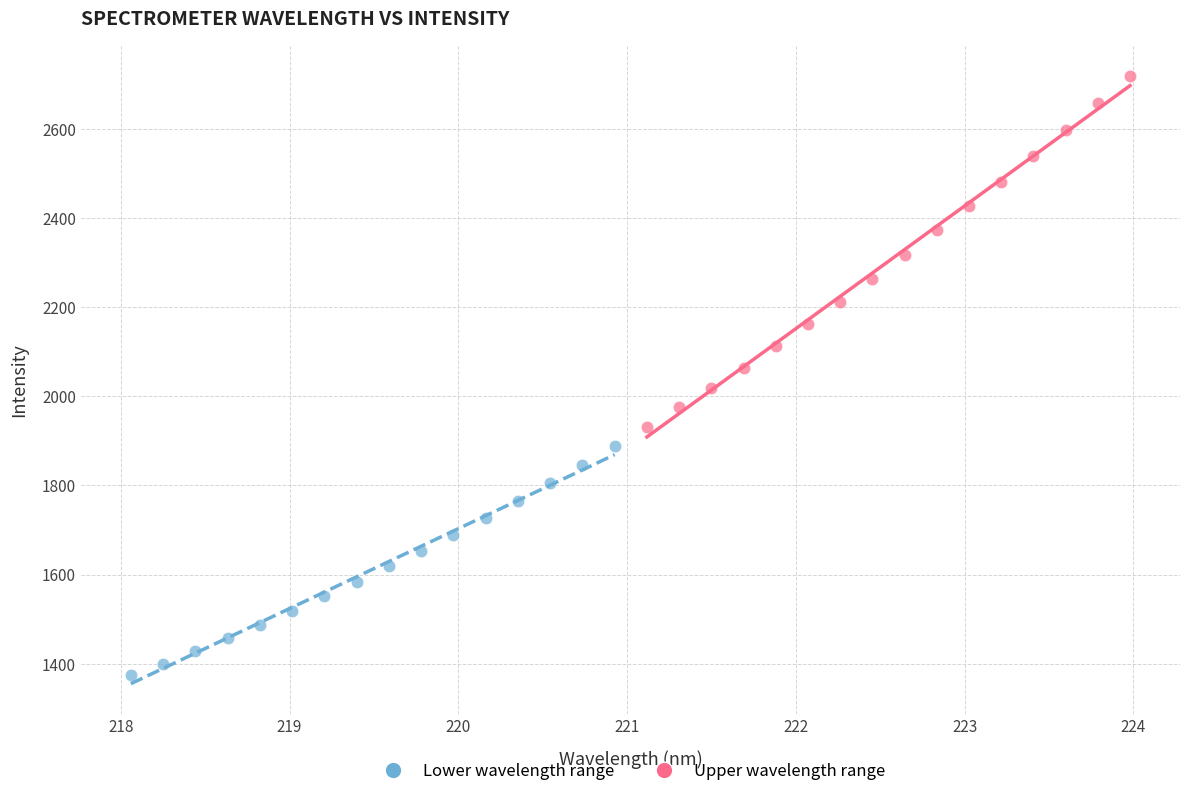

Which series contains the lowest Y value?

Lower wavelength range